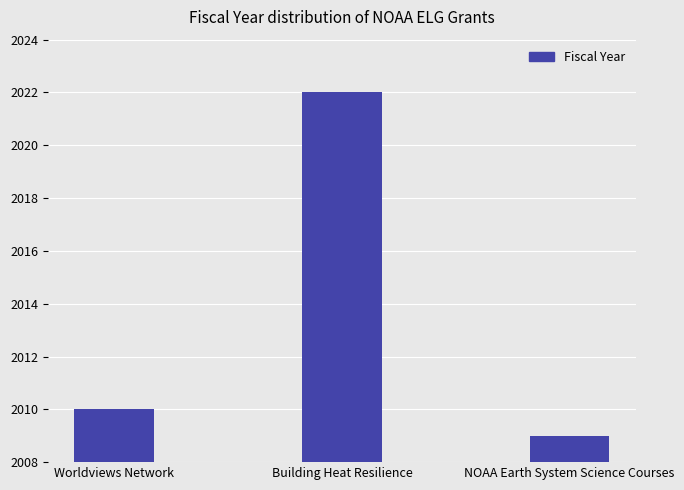

At which category does the chart reach its peak across all series?

Building Heat Resilience